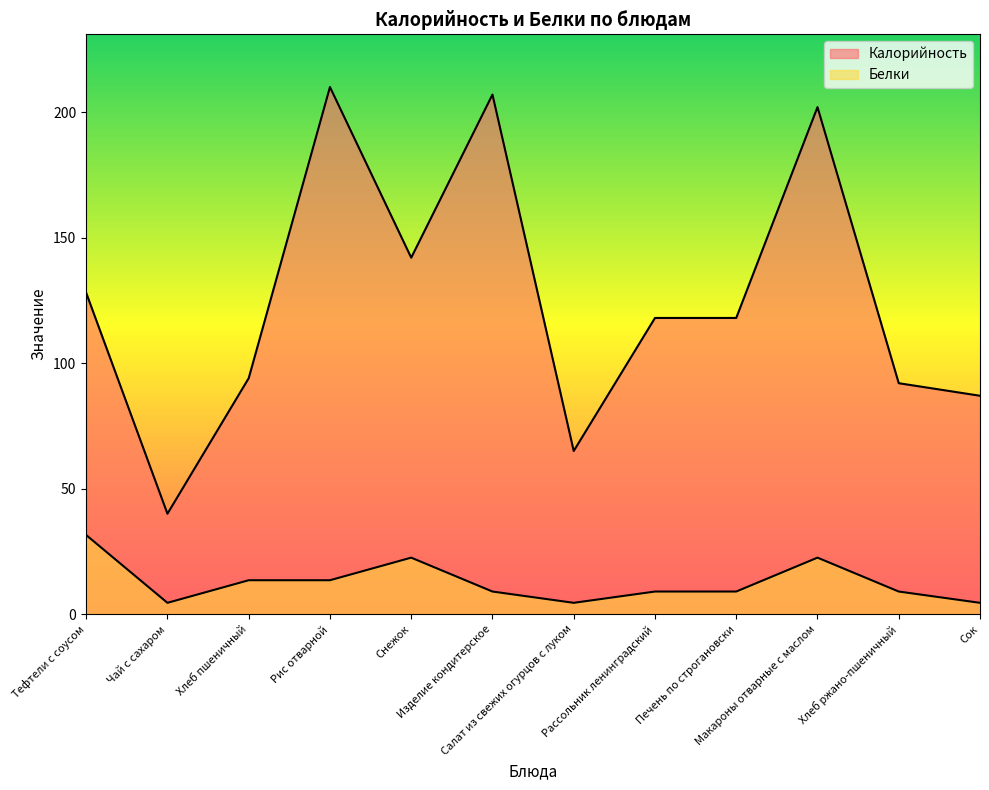

True or false: Калорийность and Белки intersect in this chart.

False